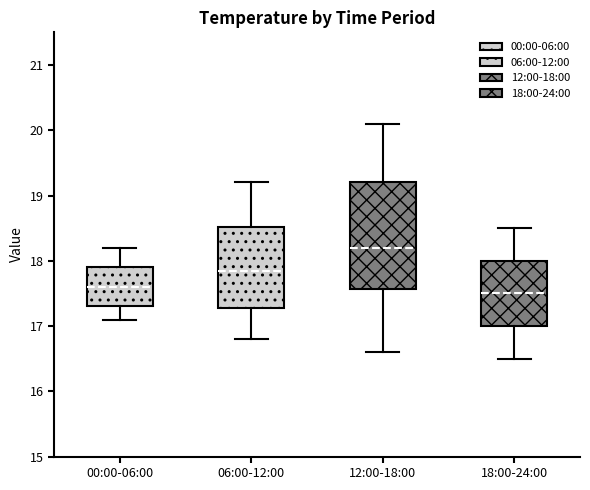

Comparing the boxes themselves (not the whiskers), which one is the tallest?

12:00-18:00